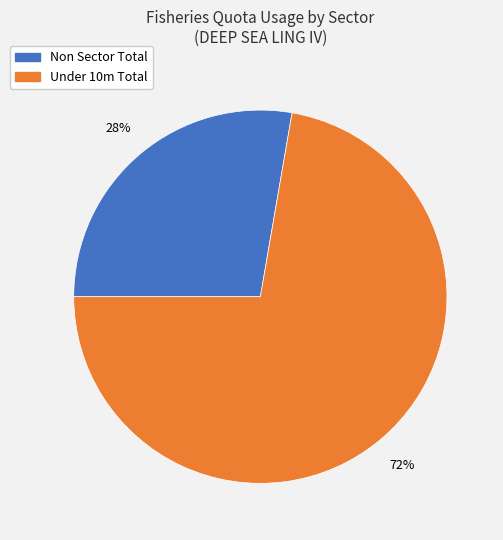

To the nearest percent, what percentage of the pie is Non Sector Total?

28%